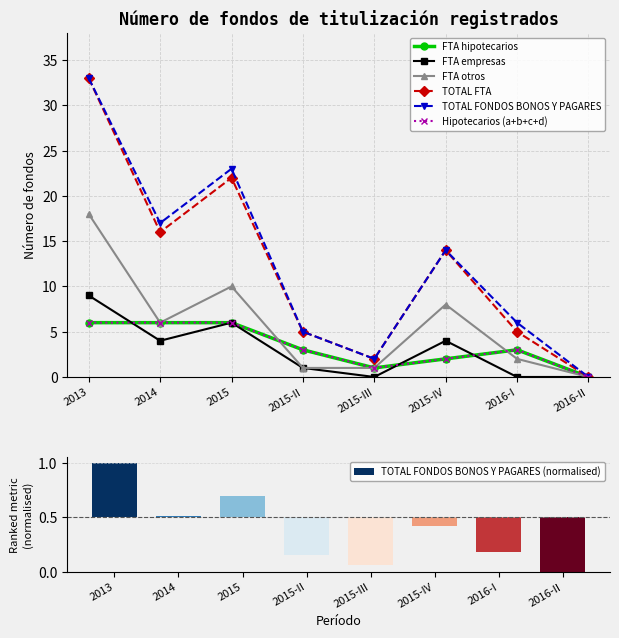

How many values in the TOTAL FONDOS BONOS Y PAGARES series exceed 14?

3